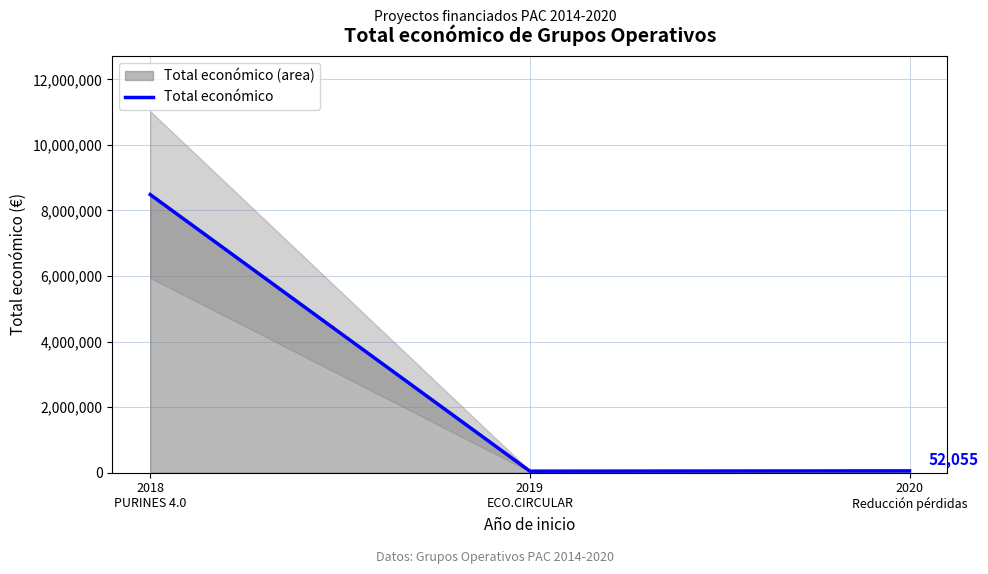

What is the value of the 3rd point from the left?

52055